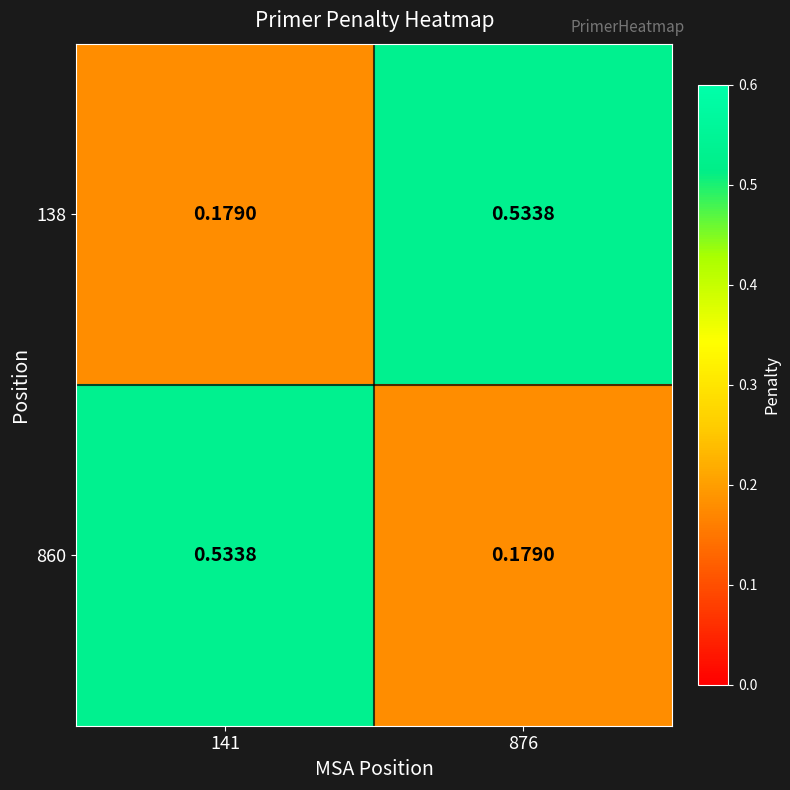

What is the total value across all series at 876?

0.7